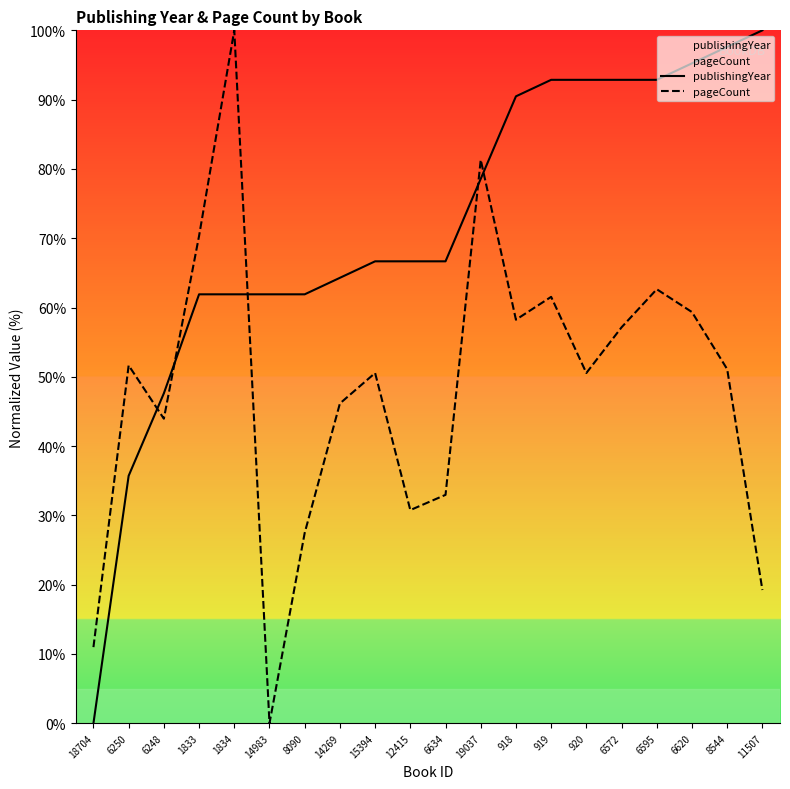

Which series changed the most between 6634 and 918?

pageCount